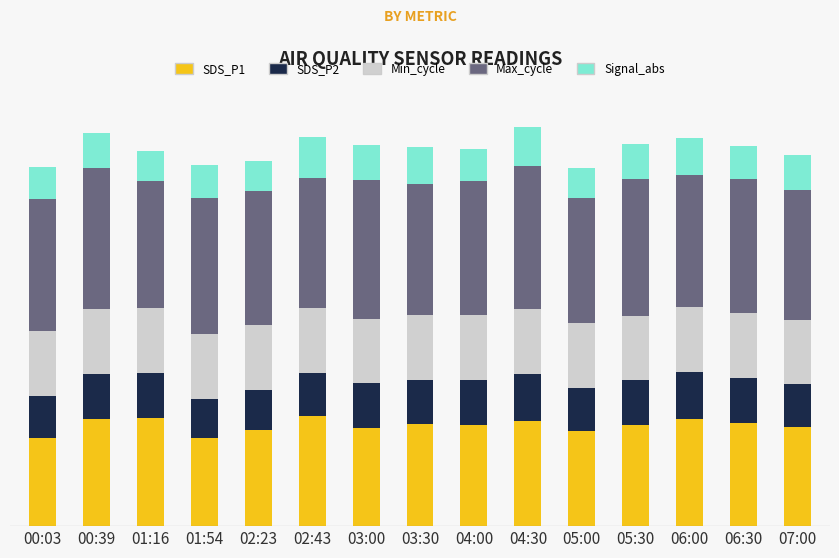

Which series has the largest total across all categories?

Max_cycle